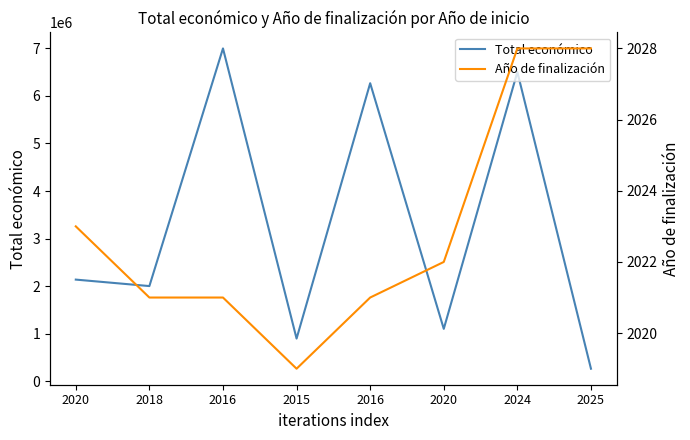

Which series has the largest total across all categories?

Total económico